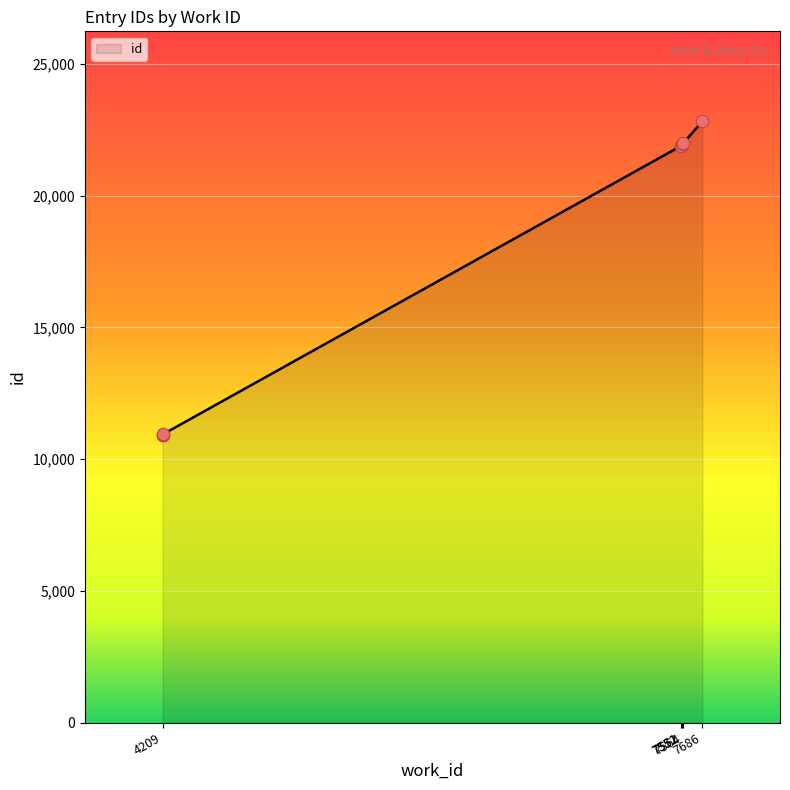

What is the change in value from 7551 to 7564?

+106